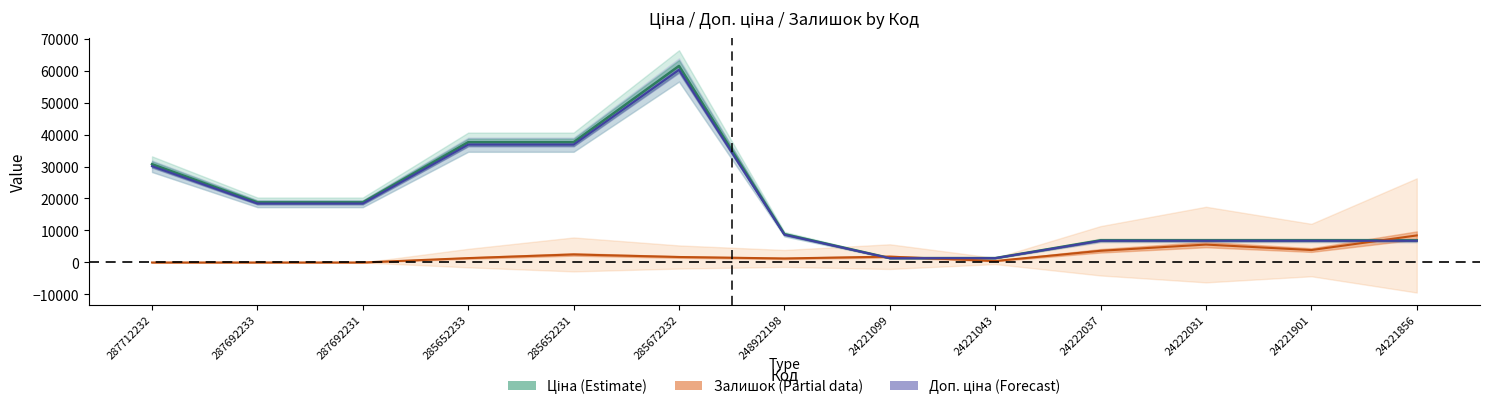

Where does the Ціна series first go above 8856?

287712232